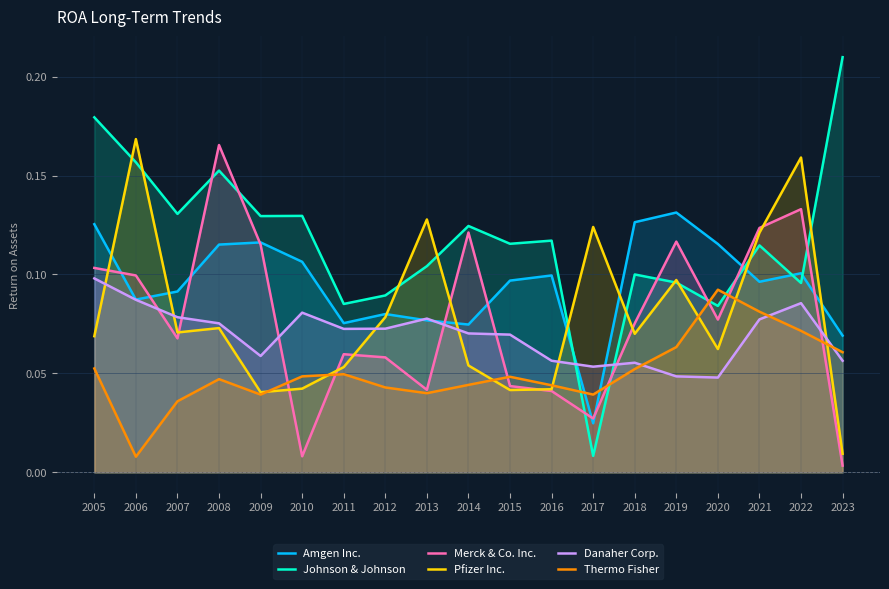

Reading left to right, transcribe all the data shown in this chart.

Amgen Inc.: 0.1	0.1	0.1	0.1	0.1	0.1	0.1	0.1	0.1	0.1	0.1	0.1	0.0	0.1	0.1	0.1	0.1	0.1	0.1
Johnson & Johnson: 0.2	0.2	0.1	0.2	0.1	0.1	0.1	0.1	0.1	0.1	0.1	0.1	0.0	0.1	0.1	0.1	0.1	0.1	0.2
Merck & Co. Inc.: 0.1	0.1	0.1	0.2	0.1	0.0	0.1	0.1	0.0	0.1	0.0	0.0	0.0	0.1	0.1	0.1	0.1	0.1	0.0
Pfizer Inc.: 0.1	0.2	0.1	0.1	0.0	0.0	0.1	0.1	0.1	0.1	0.0	0.0	0.1	0.1	0.1	0.1	0.1	0.2	0.0
Danaher Corp.: 0.1	0.1	0.1	0.1	0.1	0.1	0.1	0.1	0.1	0.1	0.1	0.1	0.1	0.1	0.0	0.0	0.1	0.1	0.1
Thermo Fisher: 0.1	0.0	0.0	0.0	0.0	0.0	0.0	0.0	0.0	0.0	0.0	0.0	0.0	0.1	0.1	0.1	0.1	0.1	0.1